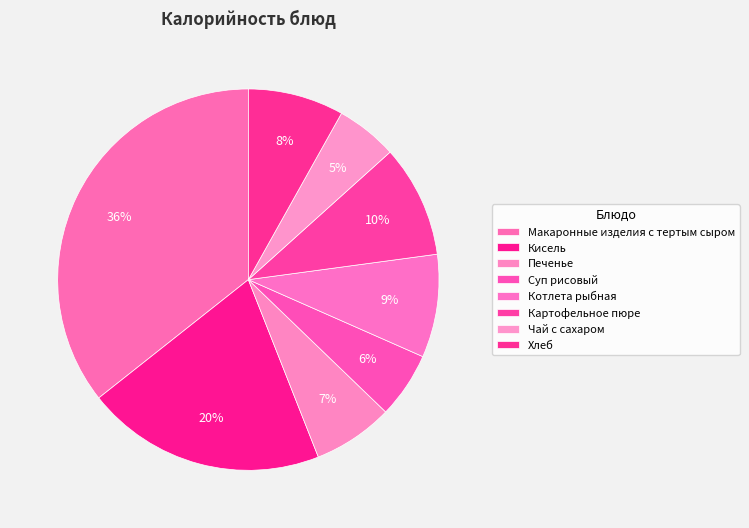

What percentage is NOT represented by Хлеб?

91.9%